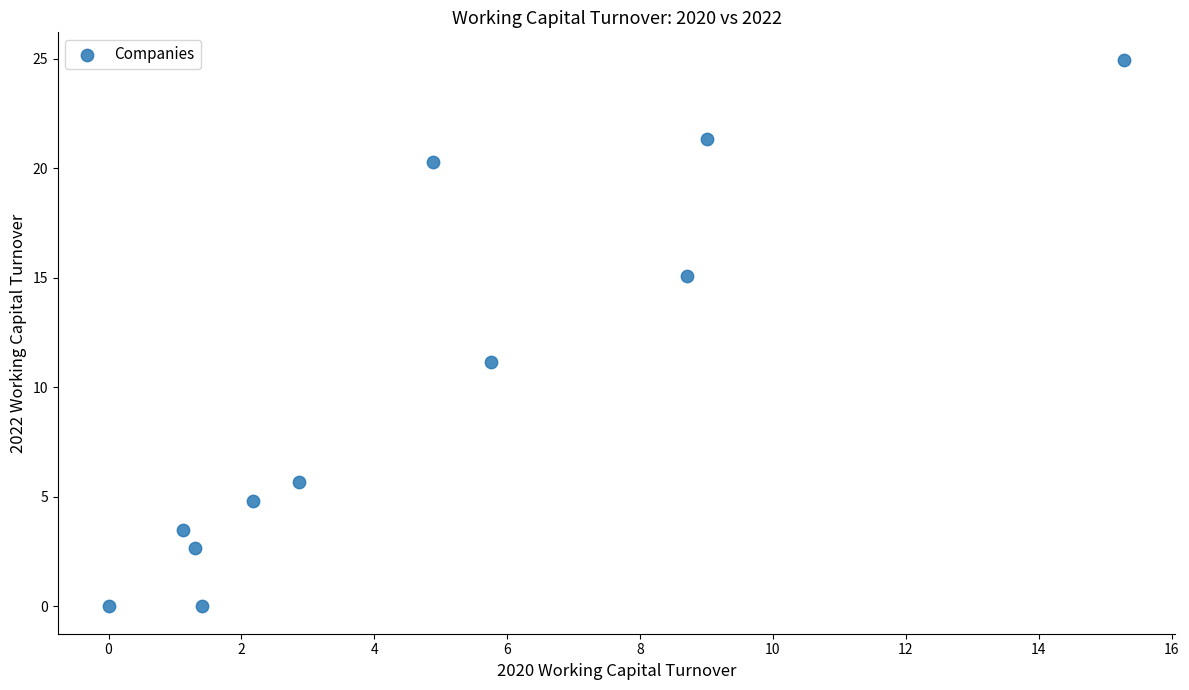

What is the average X value?

4.8